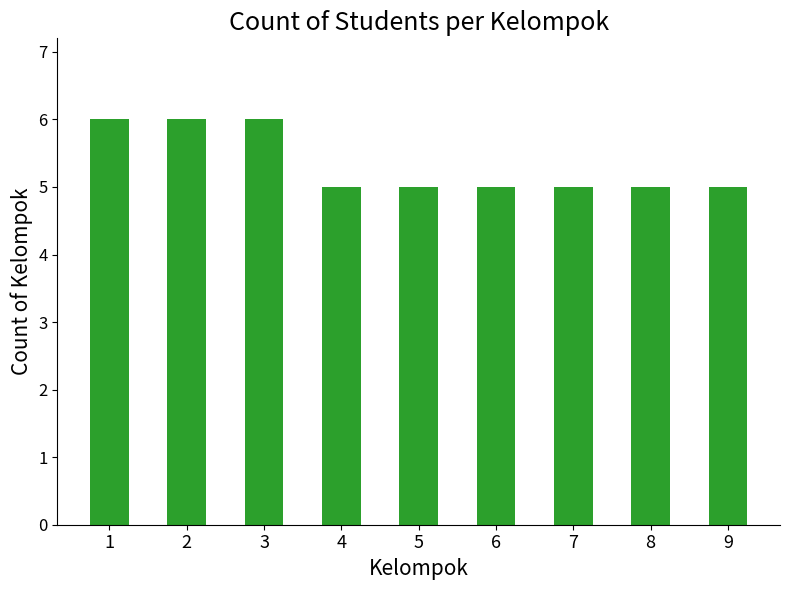

What is the average value?

5